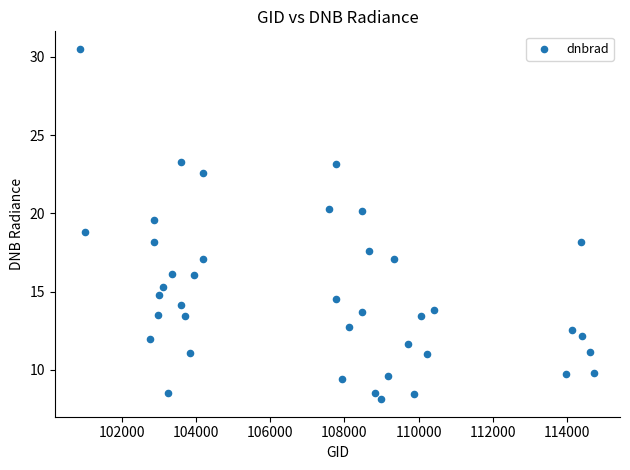

What is the range of X values (max minus min)?

13863.0